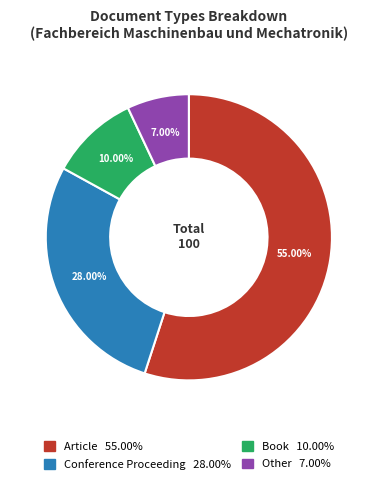

How many segments does this pie chart have?

4